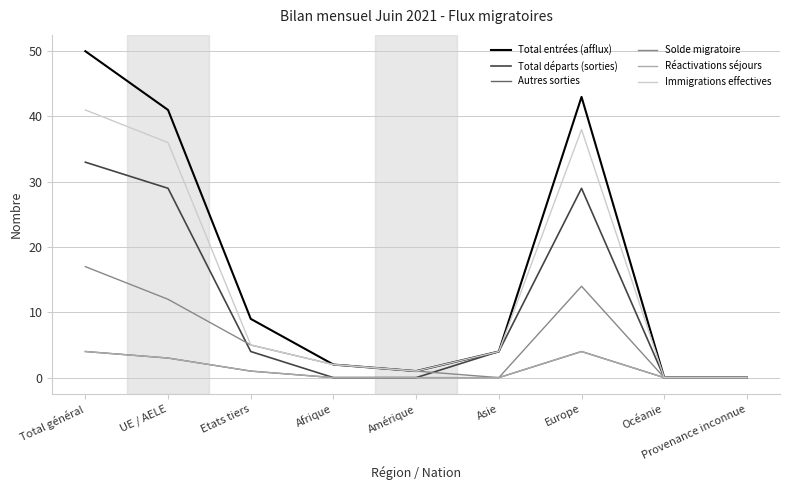

True or false: Autres sorties and Solde migratoire cross at least once.

False